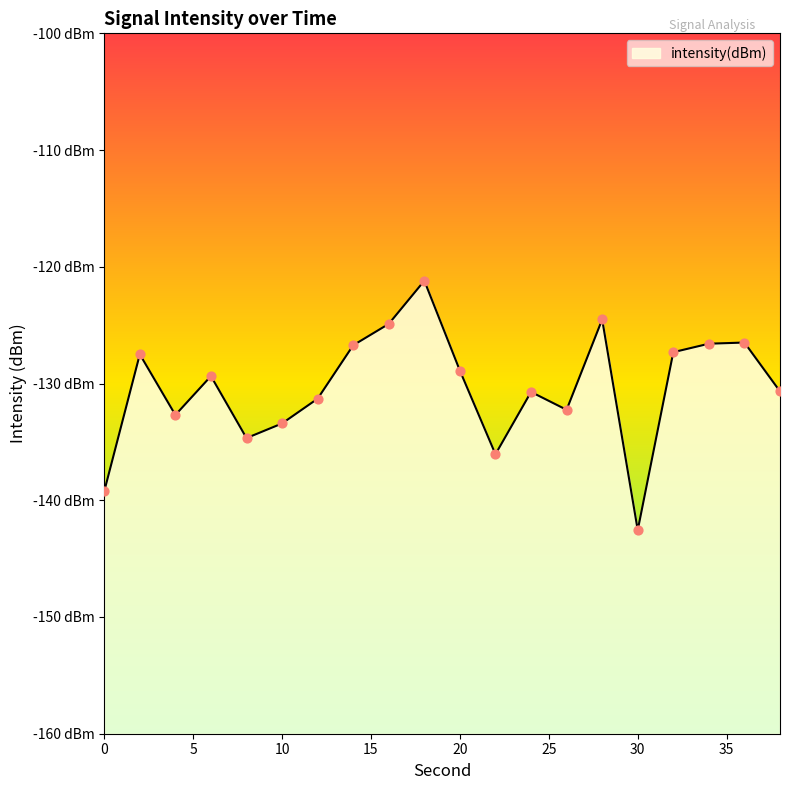

What is the change in value from 10 to 34?

+6.8